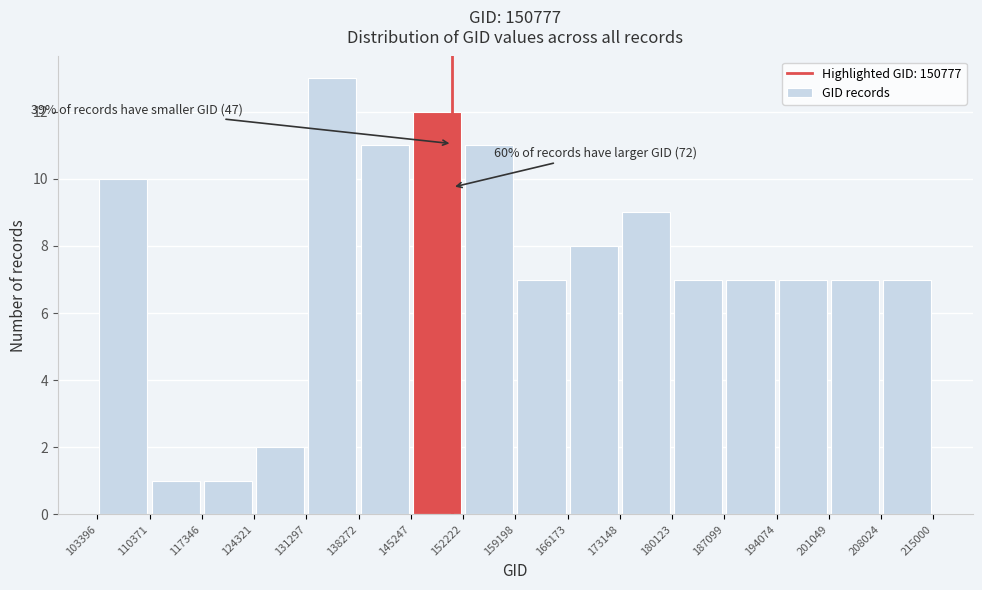

Over which range of the x-axis is the bar tallest?

131297 to 138272